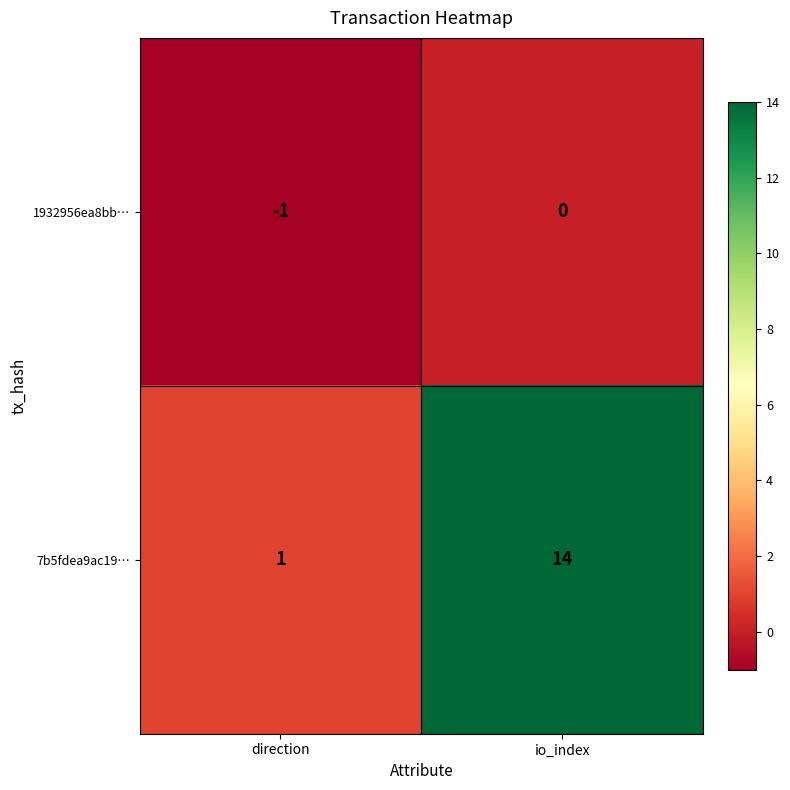

At which category is the sum across all series the highest?

io_index